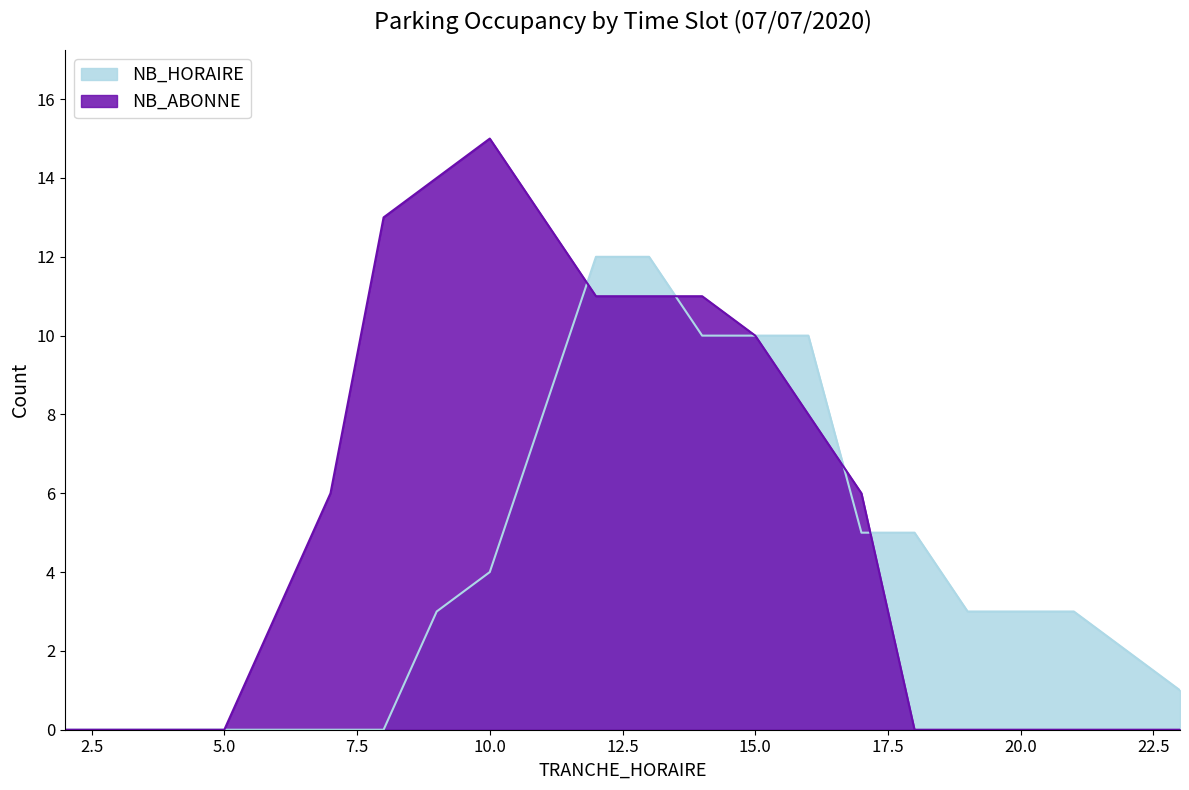

What is the spread (max minus min) of values at 19?

3